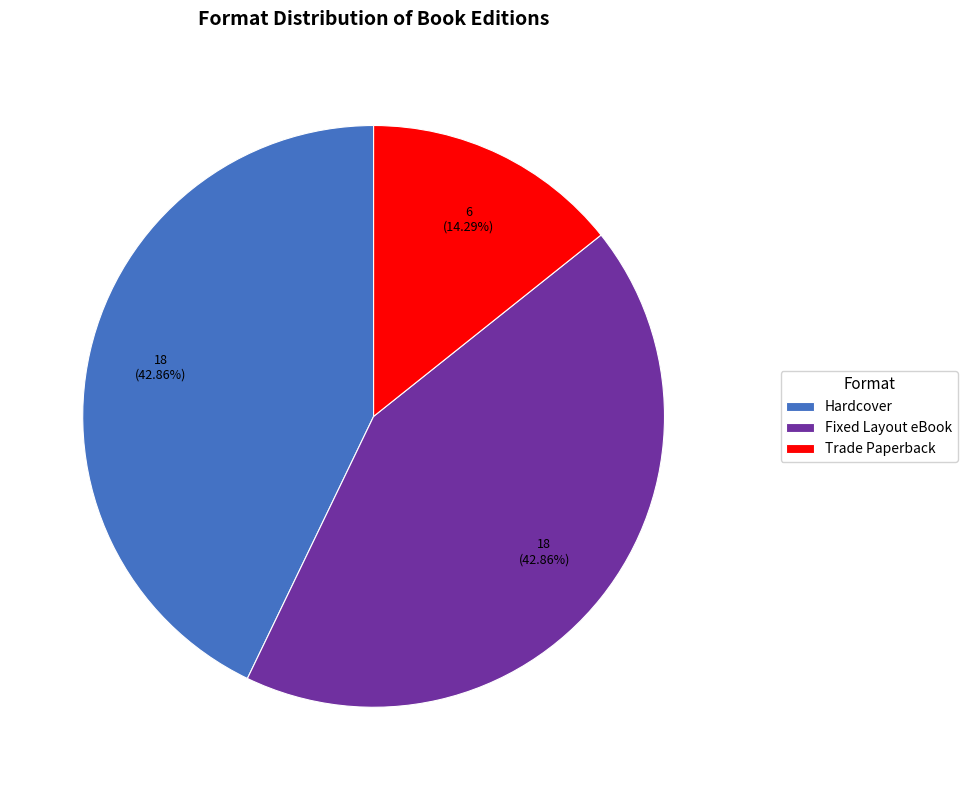

The Trade Paperback slice represents 14% of the pie. True or false?

True